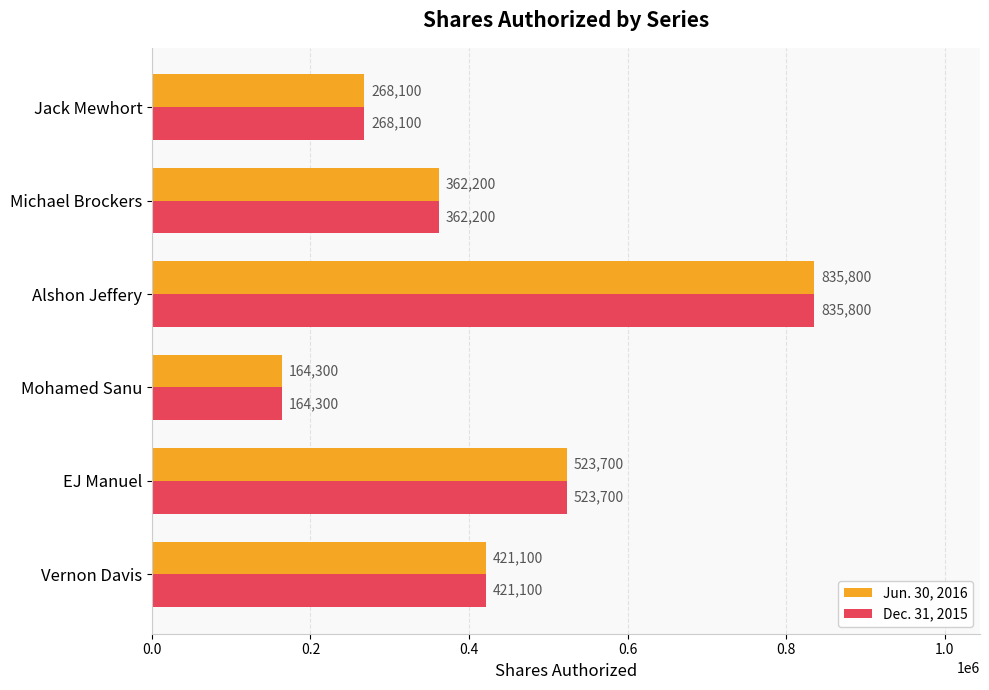

What is the total value across all series at Michael Brockers?

724400